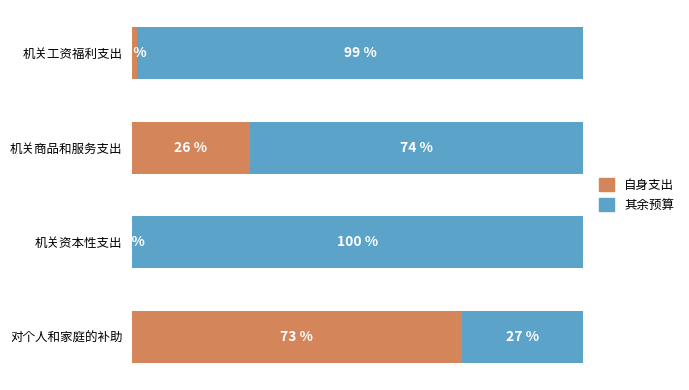

Where is 自身支出 nearest to the value 36?

机关商品和服务支出